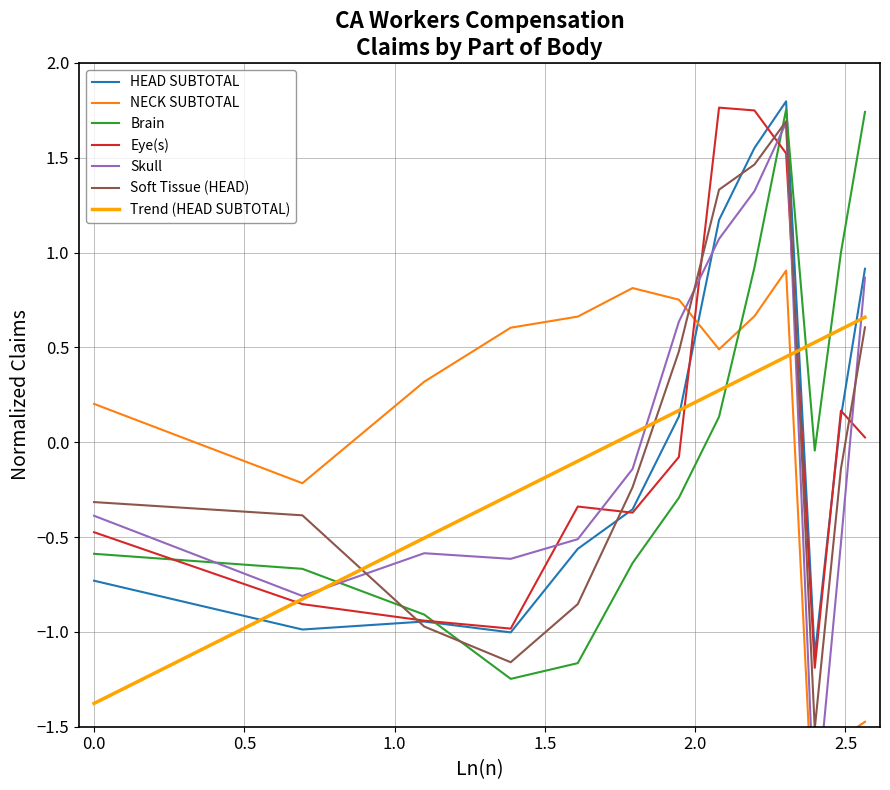

True or false: Brain and Soft Tissue (HEAD) intersect in this chart.

True